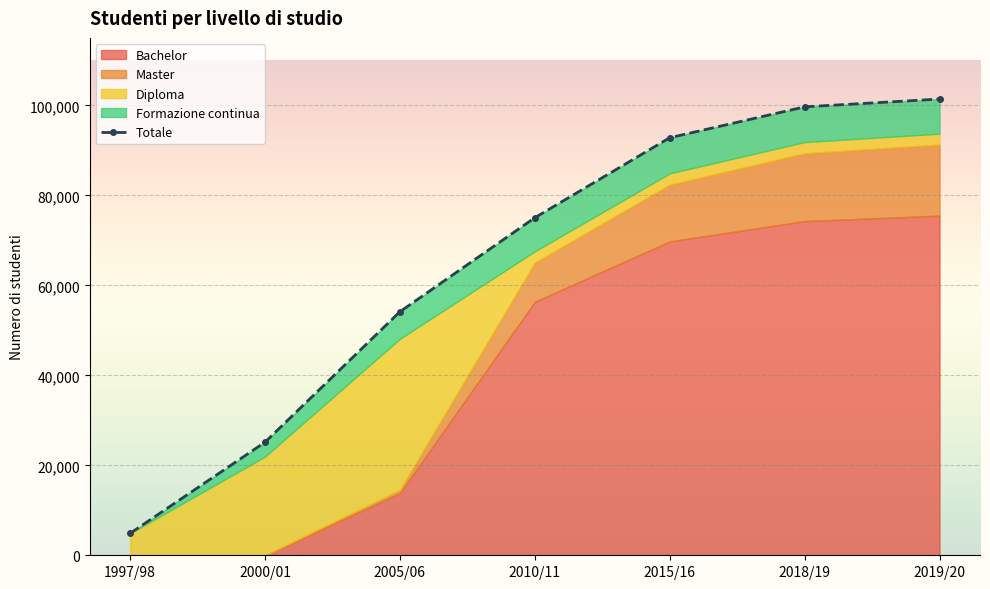

What is the total value across all series at 2010/11?

150070